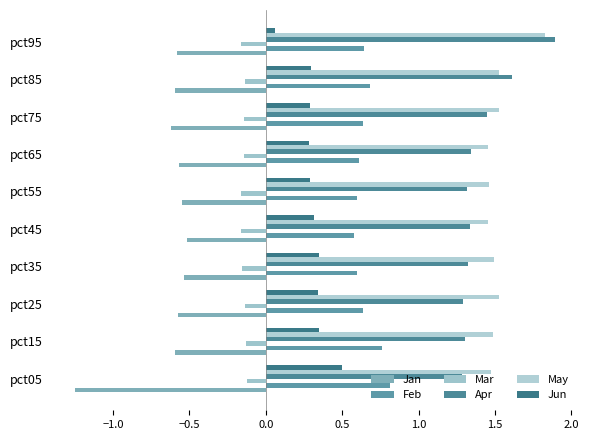

Count the Apr values in the range 1 to 2.

10